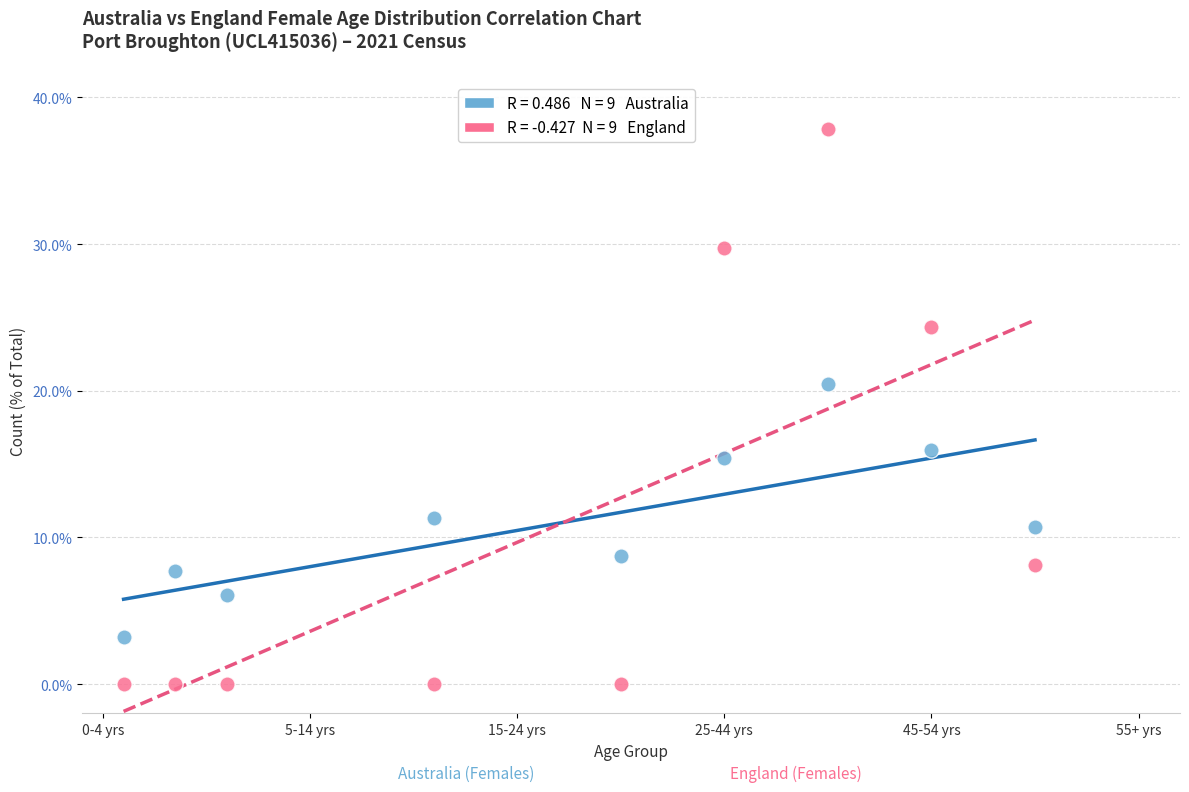

Across all data points, what is the range of X values (max minus min)?

44.0